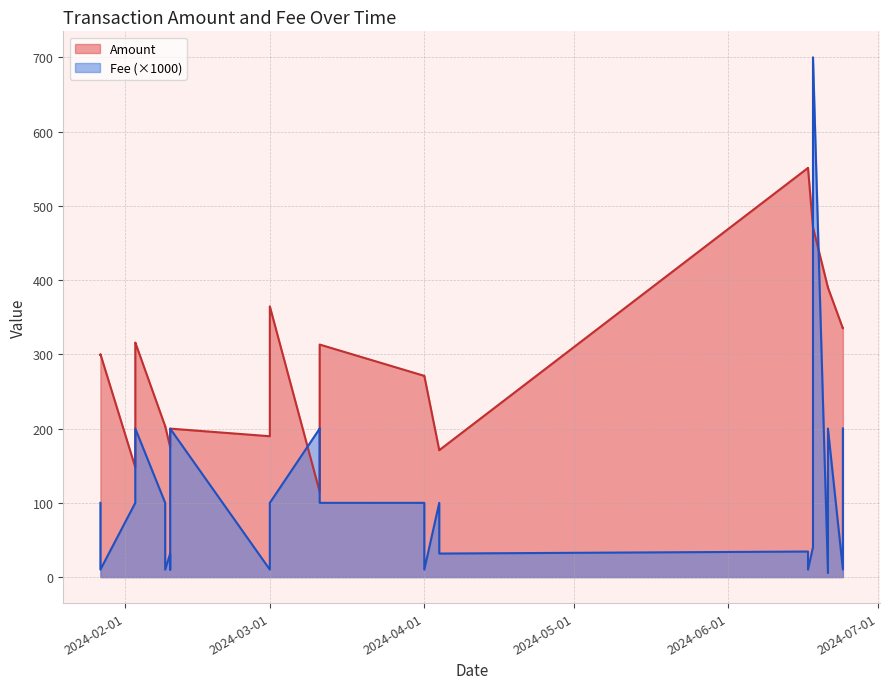

True or false: Amount has a value of 390.0 at 2024-06-21.

True